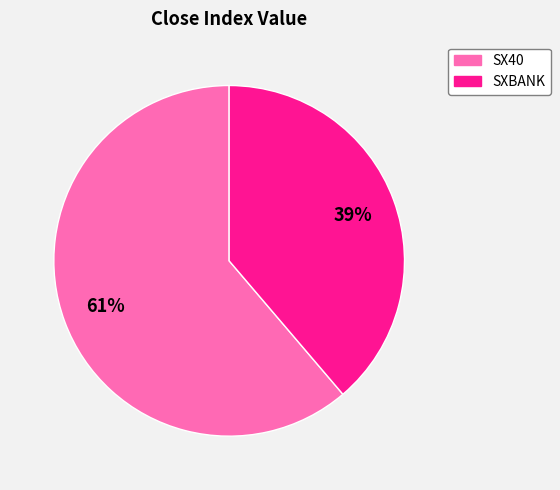

To the nearest percent, what is the difference between the largest and smallest slice percentages?

22%